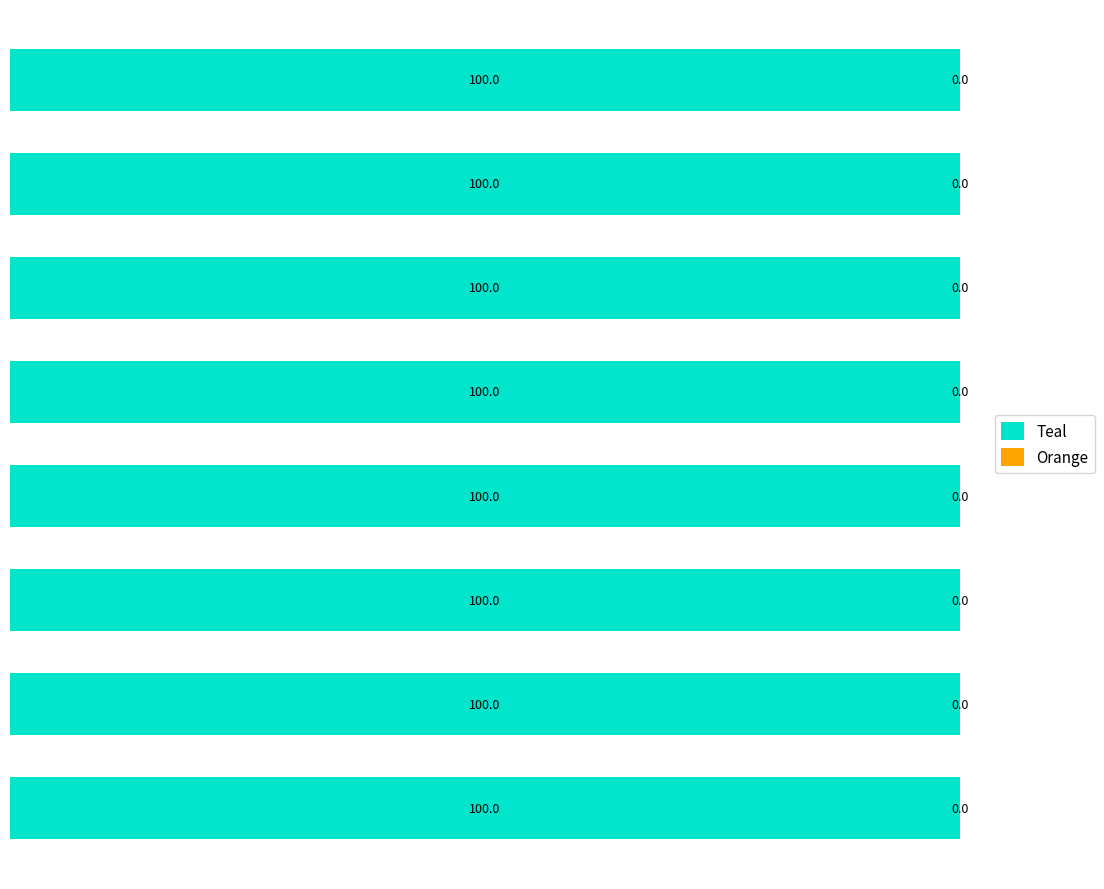

What is the sum of all Teal values?

800.0